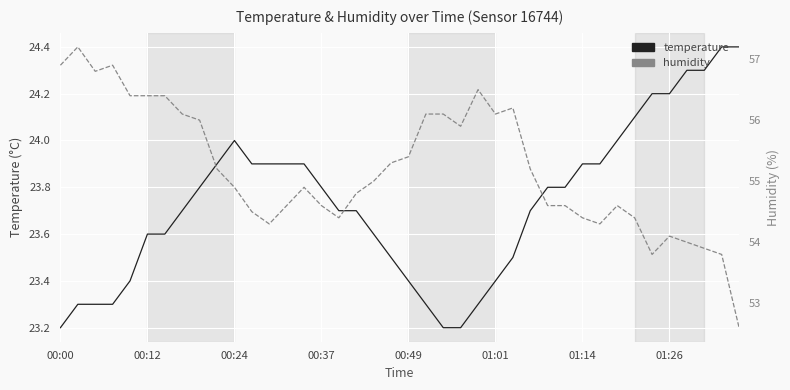

At 00:00, list the series in order from largest to smallest.

humidity, temperature